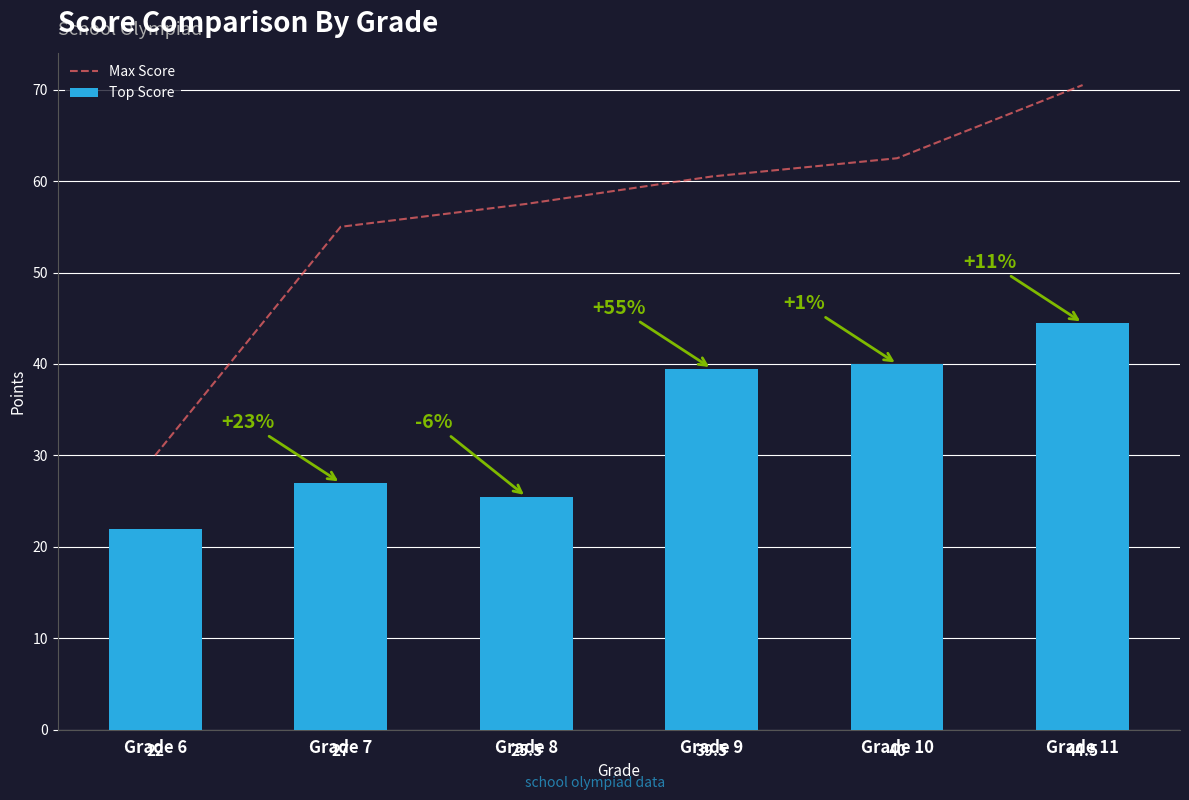

Rank the series at Grade 7 from lowest to highest value.

Top Score, Max Score